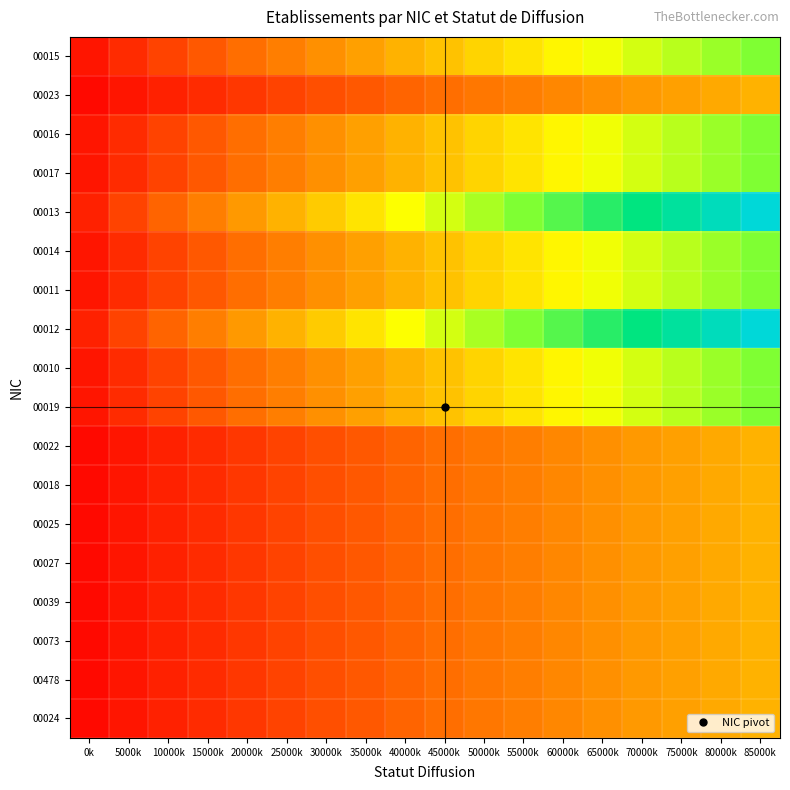

Reading right to left, list all the values displayed in this chart.

00015: 85000k=2.0	80000k=1.9	75000k=1.8	70000k=1.7	65000k=1.6	60000k=1.4	55000k=1.3	50000k=1.2	45000k=1.1	40000k=1.0	35000k=0.9	30000k=0.8	25000k=0.7	20000k=0.6	15000k=0.4	10000k=0.3	5000k=0.2	0k=0.1
00023: 85000k=1.0	80000k=0.9	75000k=0.9	70000k=0.8	65000k=0.8	60000k=0.7	55000k=0.7	50000k=0.6	45000k=0.6	40000k=0.5	35000k=0.4	30000k=0.4	25000k=0.3	20000k=0.3	15000k=0.2	10000k=0.2	5000k=0.1	0k=0.1
00016: 85000k=2.0	80000k=1.9	75000k=1.8	70000k=1.7	65000k=1.6	60000k=1.4	55000k=1.3	50000k=1.2	45000k=1.1	40000k=1.0	35000k=0.9	30000k=0.8	25000k=0.7	20000k=0.6	15000k=0.4	10000k=0.3	5000k=0.2	0k=0.1
00017: 85000k=2.0	80000k=1.9	75000k=1.8	70000k=1.7	65000k=1.6	60000k=1.4	55000k=1.3	50000k=1.2	45000k=1.1	40000k=1.0	35000k=0.9	30000k=0.8	25000k=0.7	20000k=0.6	15000k=0.4	10000k=0.3	5000k=0.2	0k=0.1
00013: 85000k=3.0	80000k=2.8	75000k=2.7	70000k=2.5	65000k=2.3	60000k=2.2	55000k=2.0	50000k=1.8	45000k=1.7	40000k=1.5	35000k=1.3	30000k=1.2	25000k=1.0	20000k=0.8	15000k=0.7	10000k=0.5	5000k=0.3	0k=0.2
00014: 85000k=2.0	80000k=1.9	75000k=1.8	70000k=1.7	65000k=1.6	60000k=1.4	55000k=1.3	50000k=1.2	45000k=1.1	40000k=1.0	35000k=0.9	30000k=0.8	25000k=0.7	20000k=0.6	15000k=0.4	10000k=0.3	5000k=0.2	0k=0.1
00011: 85000k=2.0	80000k=1.9	75000k=1.8	70000k=1.7	65000k=1.6	60000k=1.4	55000k=1.3	50000k=1.2	45000k=1.1	40000k=1.0	35000k=0.9	30000k=0.8	25000k=0.7	20000k=0.6	15000k=0.4	10000k=0.3	5000k=0.2	0k=0.1
00012: 85000k=3.0	80000k=2.8	75000k=2.7	70000k=2.5	65000k=2.3	60000k=2.2	55000k=2.0	50000k=1.8	45000k=1.7	40000k=1.5	35000k=1.3	30000k=1.2	25000k=1.0	20000k=0.8	15000k=0.7	10000k=0.5	5000k=0.3	0k=0.2
00010: 85000k=2.0	80000k=1.9	75000k=1.8	70000k=1.7	65000k=1.6	60000k=1.4	55000k=1.3	50000k=1.2	45000k=1.1	40000k=1.0	35000k=0.9	30000k=0.8	25000k=0.7	20000k=0.6	15000k=0.4	10000k=0.3	5000k=0.2	0k=0.1
00019: 85000k=2.0	80000k=1.9	75000k=1.8	70000k=1.7	65000k=1.6	60000k=1.4	55000k=1.3	50000k=1.2	45000k=1.1	40000k=1.0	35000k=0.9	30000k=0.8	25000k=0.7	20000k=0.6	15000k=0.4	10000k=0.3	5000k=0.2	0k=0.1
00022: 85000k=1.0	80000k=0.9	75000k=0.9	70000k=0.8	65000k=0.8	60000k=0.7	55000k=0.7	50000k=0.6	45000k=0.6	40000k=0.5	35000k=0.4	30000k=0.4	25000k=0.3	20000k=0.3	15000k=0.2	10000k=0.2	5000k=0.1	0k=0.1
00018: 85000k=1.0	80000k=0.9	75000k=0.9	70000k=0.8	65000k=0.8	60000k=0.7	55000k=0.7	50000k=0.6	45000k=0.6	40000k=0.5	35000k=0.4	30000k=0.4	25000k=0.3	20000k=0.3	15000k=0.2	10000k=0.2	5000k=0.1	0k=0.1
00025: 85000k=1.0	80000k=0.9	75000k=0.9	70000k=0.8	65000k=0.8	60000k=0.7	55000k=0.7	50000k=0.6	45000k=0.6	40000k=0.5	35000k=0.4	30000k=0.4	25000k=0.3	20000k=0.3	15000k=0.2	10000k=0.2	5000k=0.1	0k=0.1
00027: 85000k=1.0	80000k=0.9	75000k=0.9	70000k=0.8	65000k=0.8	60000k=0.7	55000k=0.7	50000k=0.6	45000k=0.6	40000k=0.5	35000k=0.4	30000k=0.4	25000k=0.3	20000k=0.3	15000k=0.2	10000k=0.2	5000k=0.1	0k=0.1
00039: 85000k=1.0	80000k=0.9	75000k=0.9	70000k=0.8	65000k=0.8	60000k=0.7	55000k=0.7	50000k=0.6	45000k=0.6	40000k=0.5	35000k=0.4	30000k=0.4	25000k=0.3	20000k=0.3	15000k=0.2	10000k=0.2	5000k=0.1	0k=0.1
00073: 85000k=1.0	80000k=0.9	75000k=0.9	70000k=0.8	65000k=0.8	60000k=0.7	55000k=0.7	50000k=0.6	45000k=0.6	40000k=0.5	35000k=0.4	30000k=0.4	25000k=0.3	20000k=0.3	15000k=0.2	10000k=0.2	5000k=0.1	0k=0.1
00478: 85000k=1.0	80000k=0.9	75000k=0.9	70000k=0.8	65000k=0.8	60000k=0.7	55000k=0.7	50000k=0.6	45000k=0.6	40000k=0.5	35000k=0.4	30000k=0.4	25000k=0.3	20000k=0.3	15000k=0.2	10000k=0.2	5000k=0.1	0k=0.1
00024: 85000k=1.0	80000k=0.9	75000k=0.9	70000k=0.8	65000k=0.8	60000k=0.7	55000k=0.7	50000k=0.6	45000k=0.6	40000k=0.5	35000k=0.4	30000k=0.4	25000k=0.3	20000k=0.3	15000k=0.2	10000k=0.2	5000k=0.1	0k=0.1